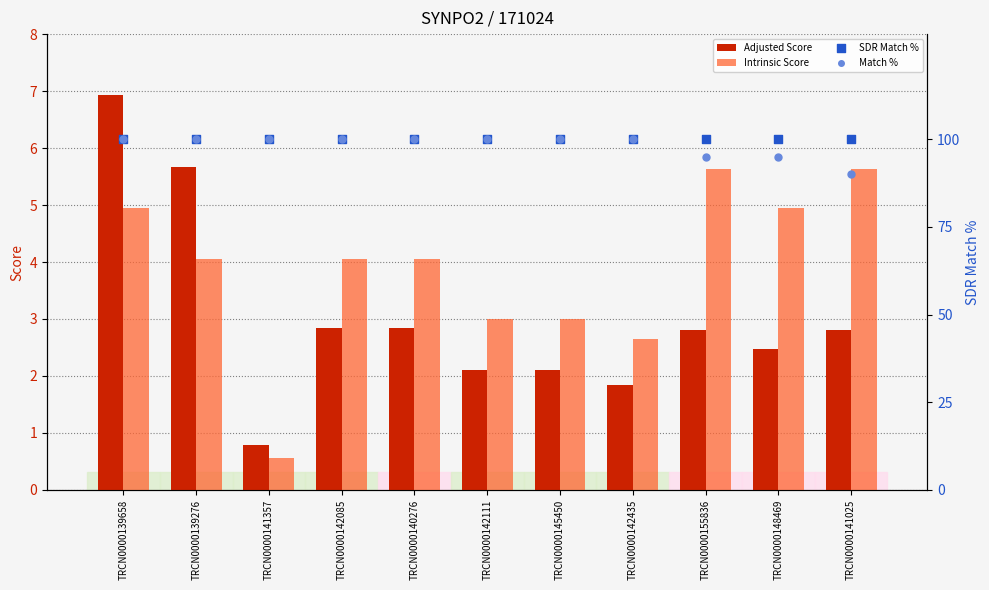

At how many categories does at least one series exceed 9?

11